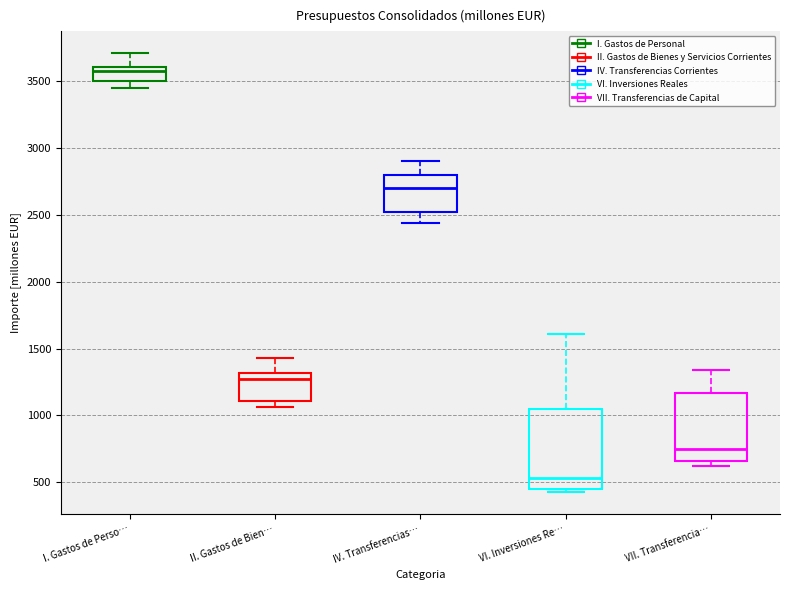

Which box has the highest median line?

I. Gastos de Perso…